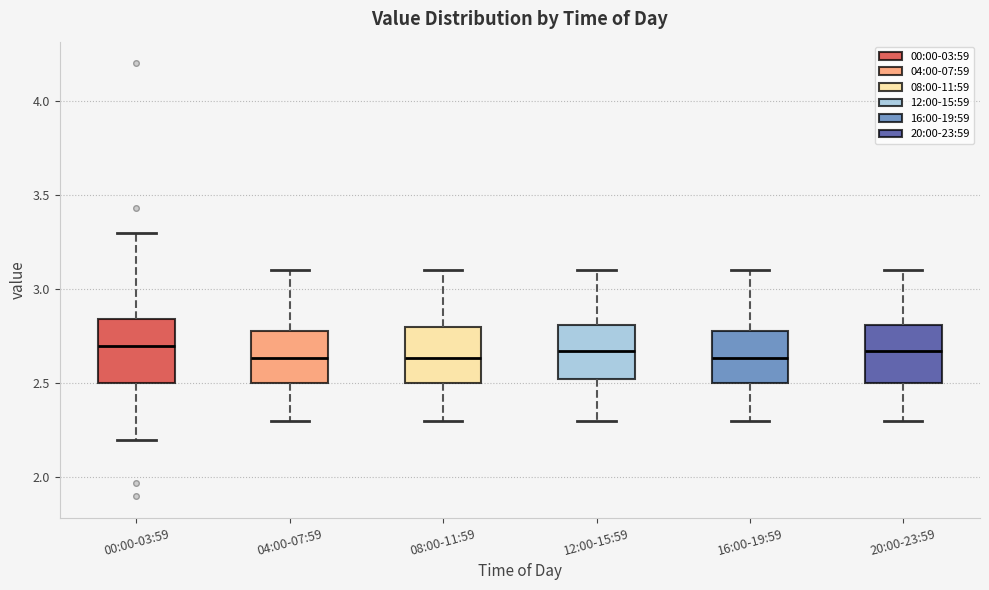

Reading left to right, read every box against the y-axis: the position of its median line, the range the box covers, and the ends of its whiskers. The values are not printed on the chart, so give them approximately, as read against the axis.

00:00-03:59: median 2.70, box 2.50 to 2.85, whiskers 2.20 to 3.30
04:00-07:59: median 2.65, box 2.50 to 2.80, whiskers 2.30 to 3.10
08:00-11:59: median 2.65, box 2.50 to 2.80, whiskers 2.30 to 3.10
12:00-15:59: median 2.65, box 2.50 to 2.80, whiskers 2.30 to 3.10
16:00-19:59: median 2.65, box 2.50 to 2.80, whiskers 2.30 to 3.10
20:00-23:59: median 2.65, box 2.50 to 2.80, whiskers 2.30 to 3.10